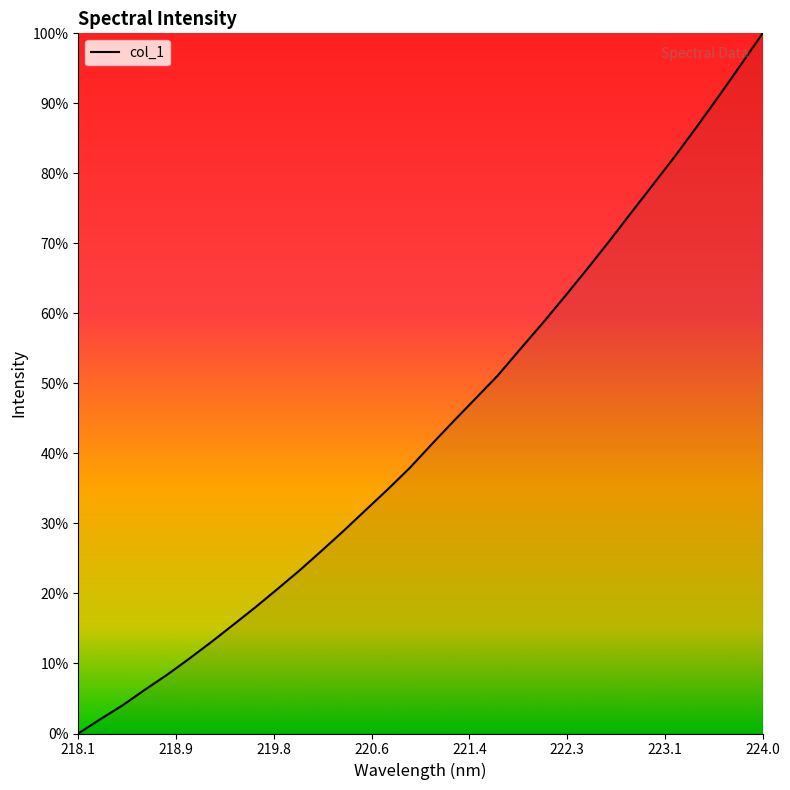

Does the chart display data point markers on the line(s)?

No